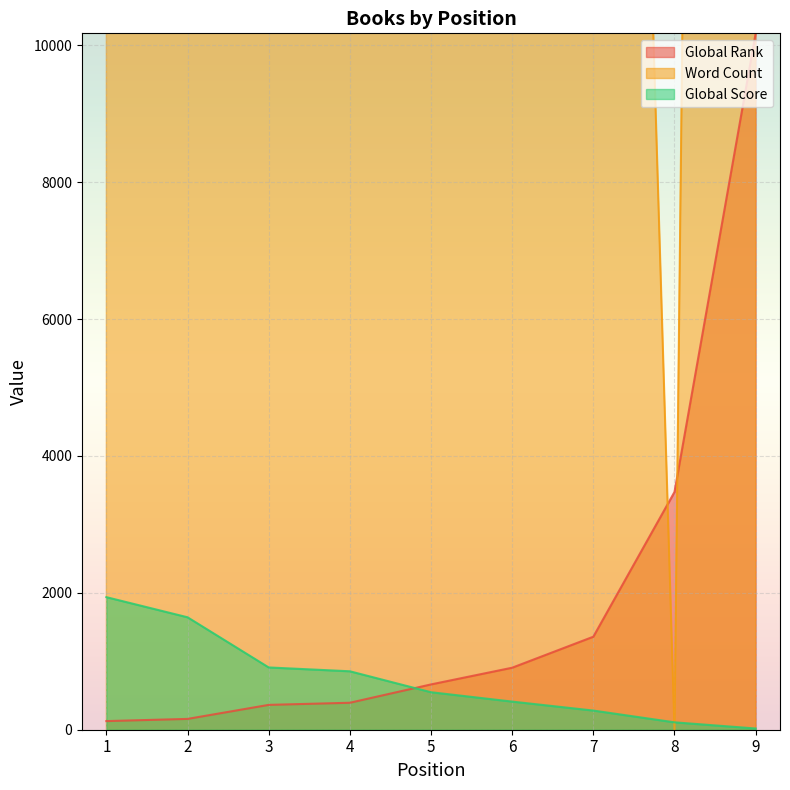

What is the highest value of the Word Count series?

161460